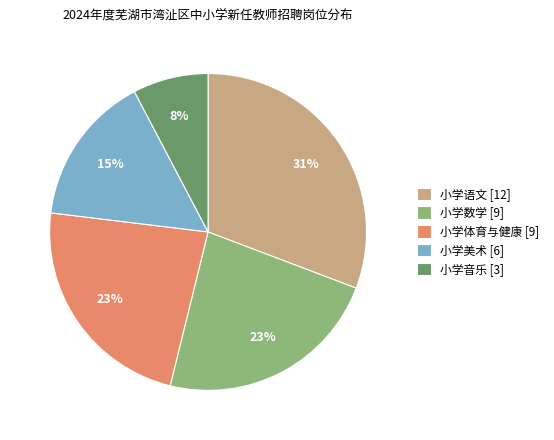

Is the sum of 小学语文 [12] and 小学美术 [6] greater than half?

No